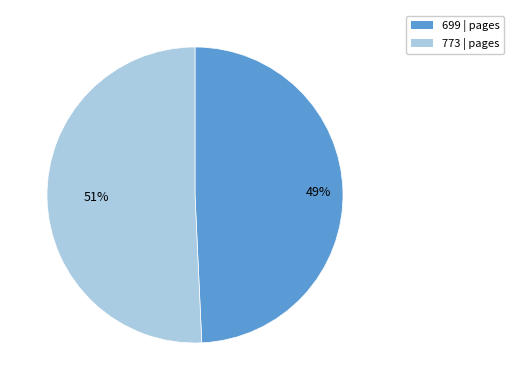

To the nearest percent, what is the average slice percentage?

50%